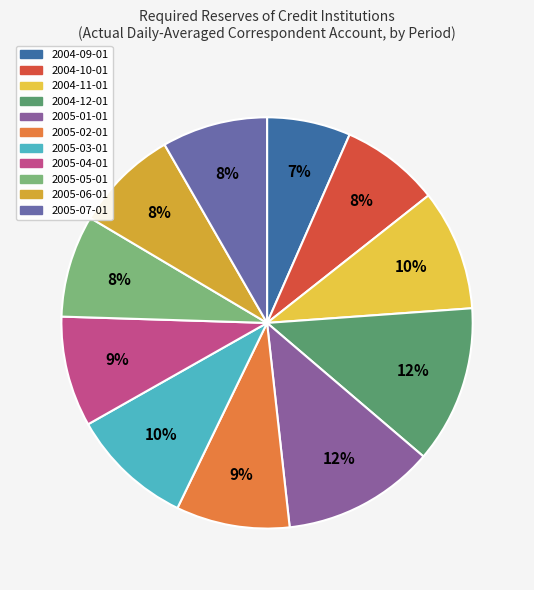

Count the number of slices in the pie.

11